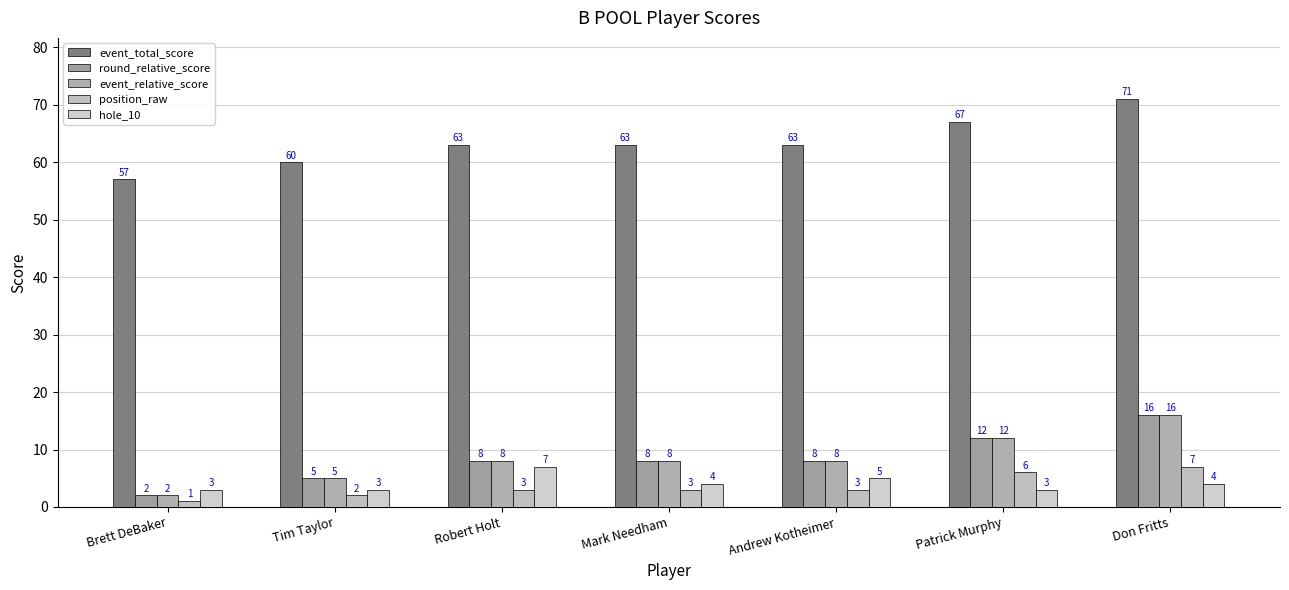

What is the value of the hole_10 bar at the 4th from the left?

4